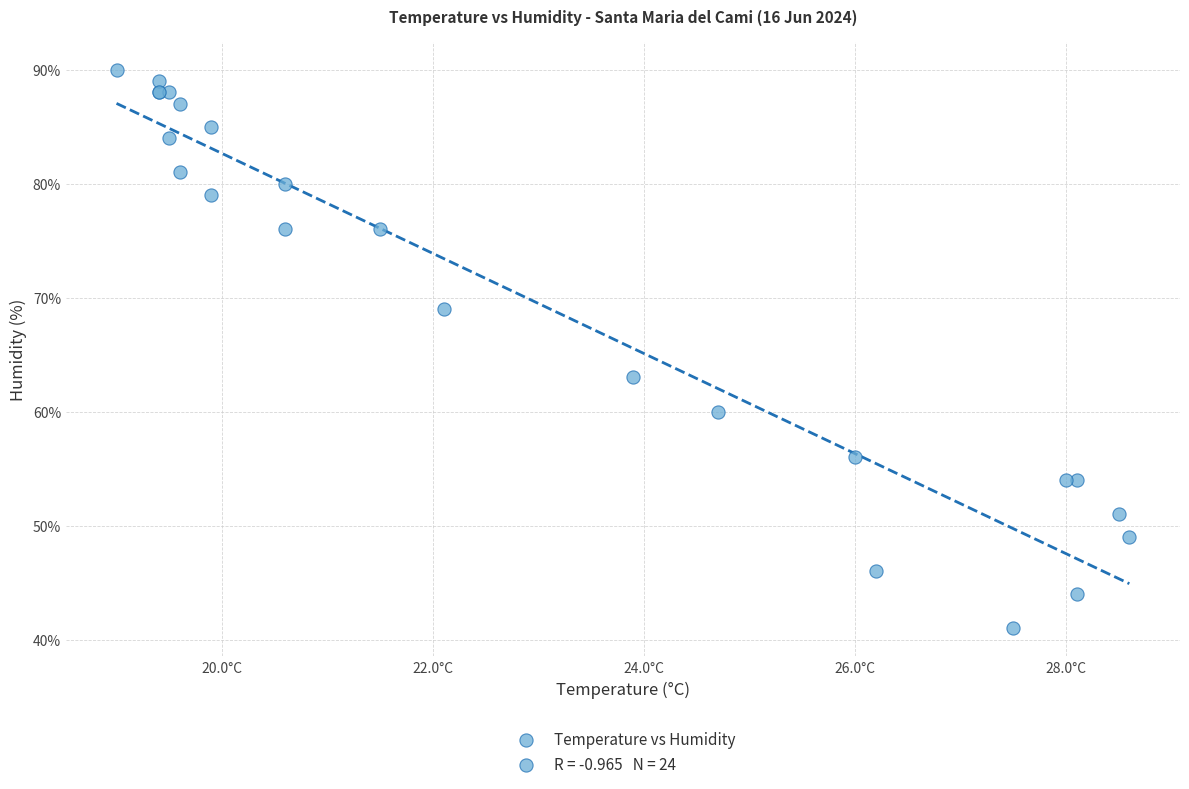

What Y value in the scatter plot is closest to 65?

63